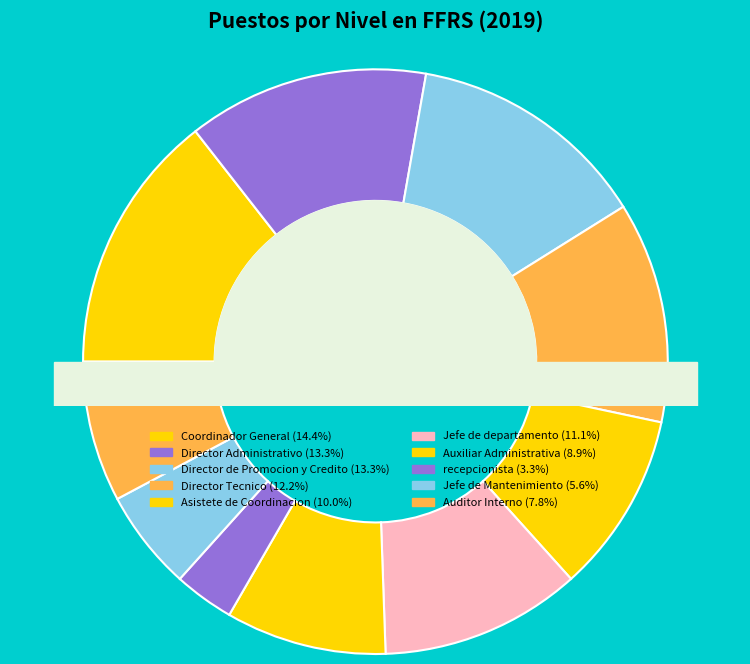

To the nearest percent, what portion does Asistete de Coordinacion represent?

10%